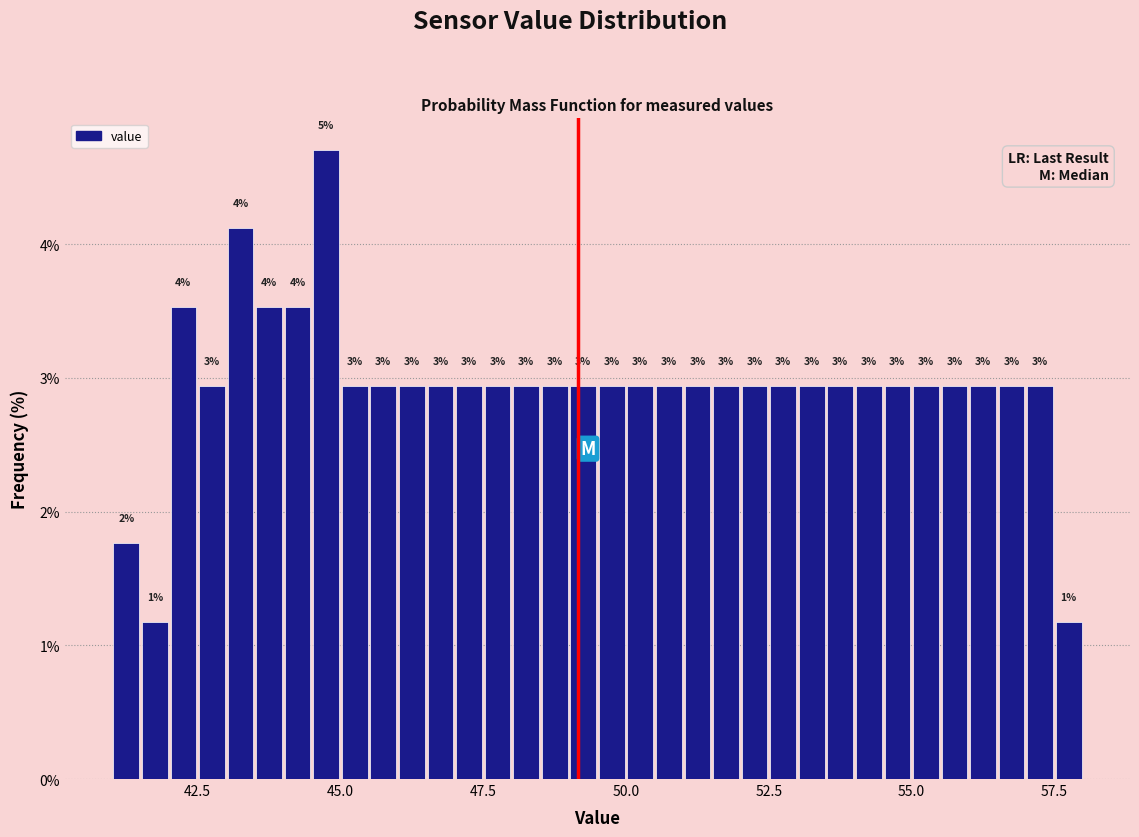

Read against the x-axis, roughly where is the centre of the tallest bar?

45.0